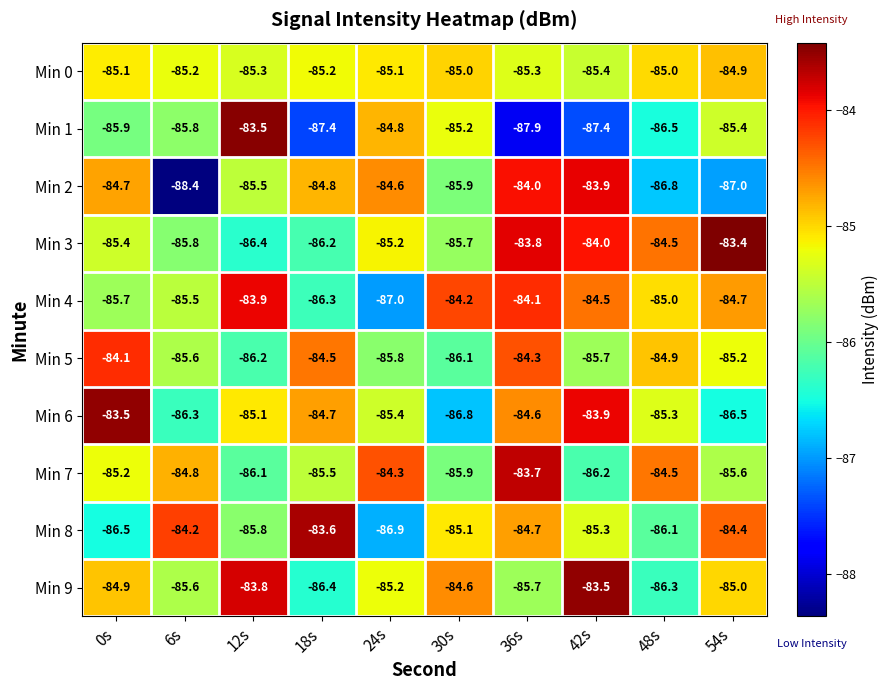

Between 30s and 42s, which series saw the biggest shift?

Min 6